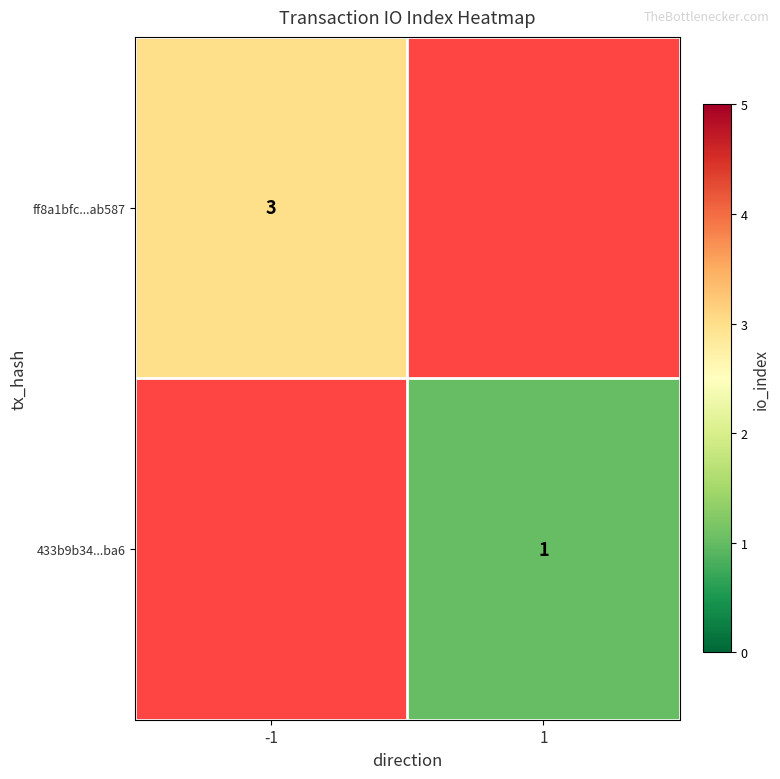

The value of 433b9b34...ba6 at 1 is 1. True or false?

True